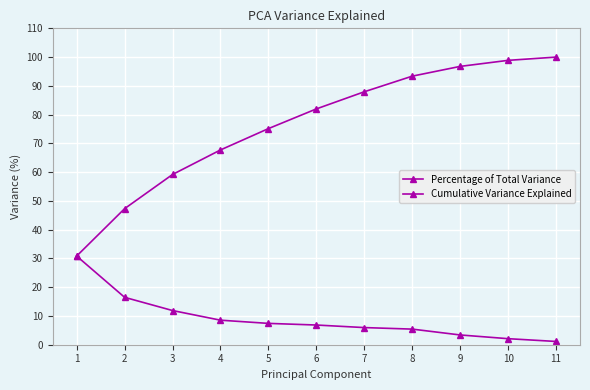

At 8, list the series in order from largest to smallest.

Cumulative Variance Explained, Percentage of Total Variance